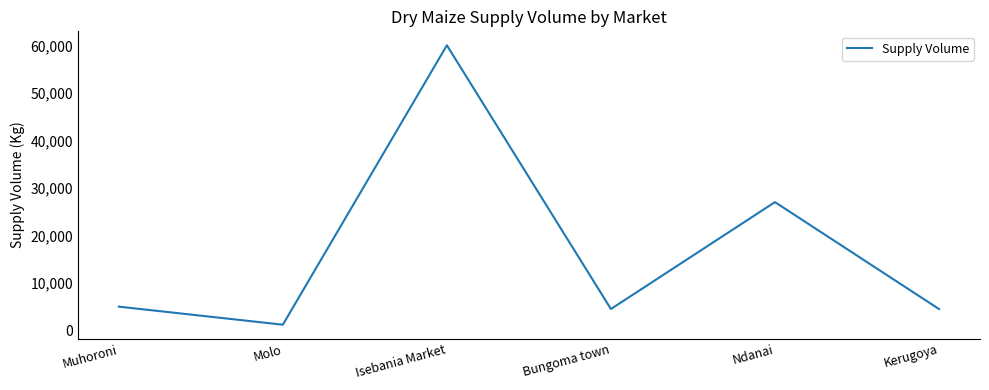

The chart shows a value of 4500 at Kerugoya. True or false?

True